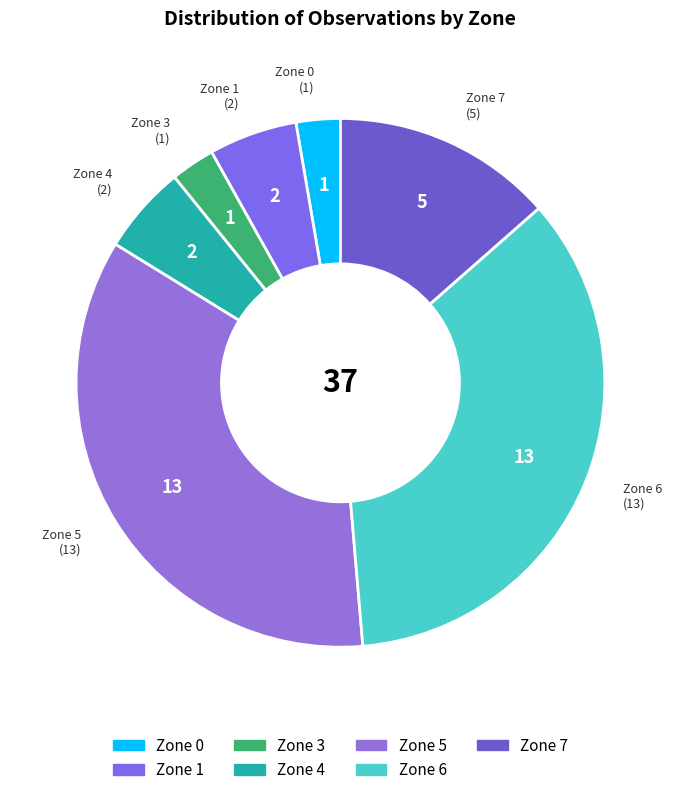

Count the number of slices in the pie.

7